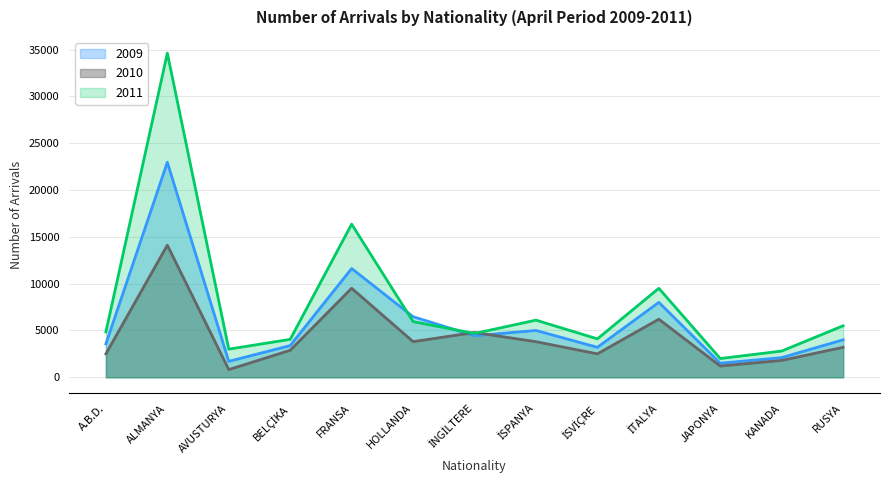

True or false: 2011 has more than 1 points higher than both neighbors.

True